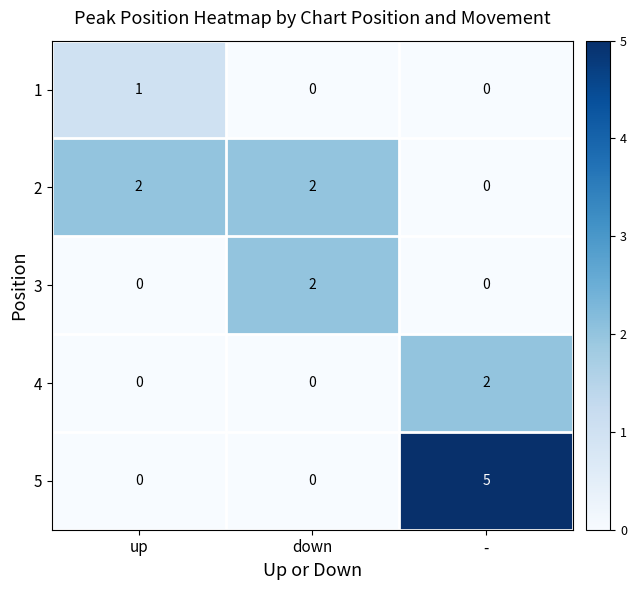

At how many categories does at least one series exceed 1?

3